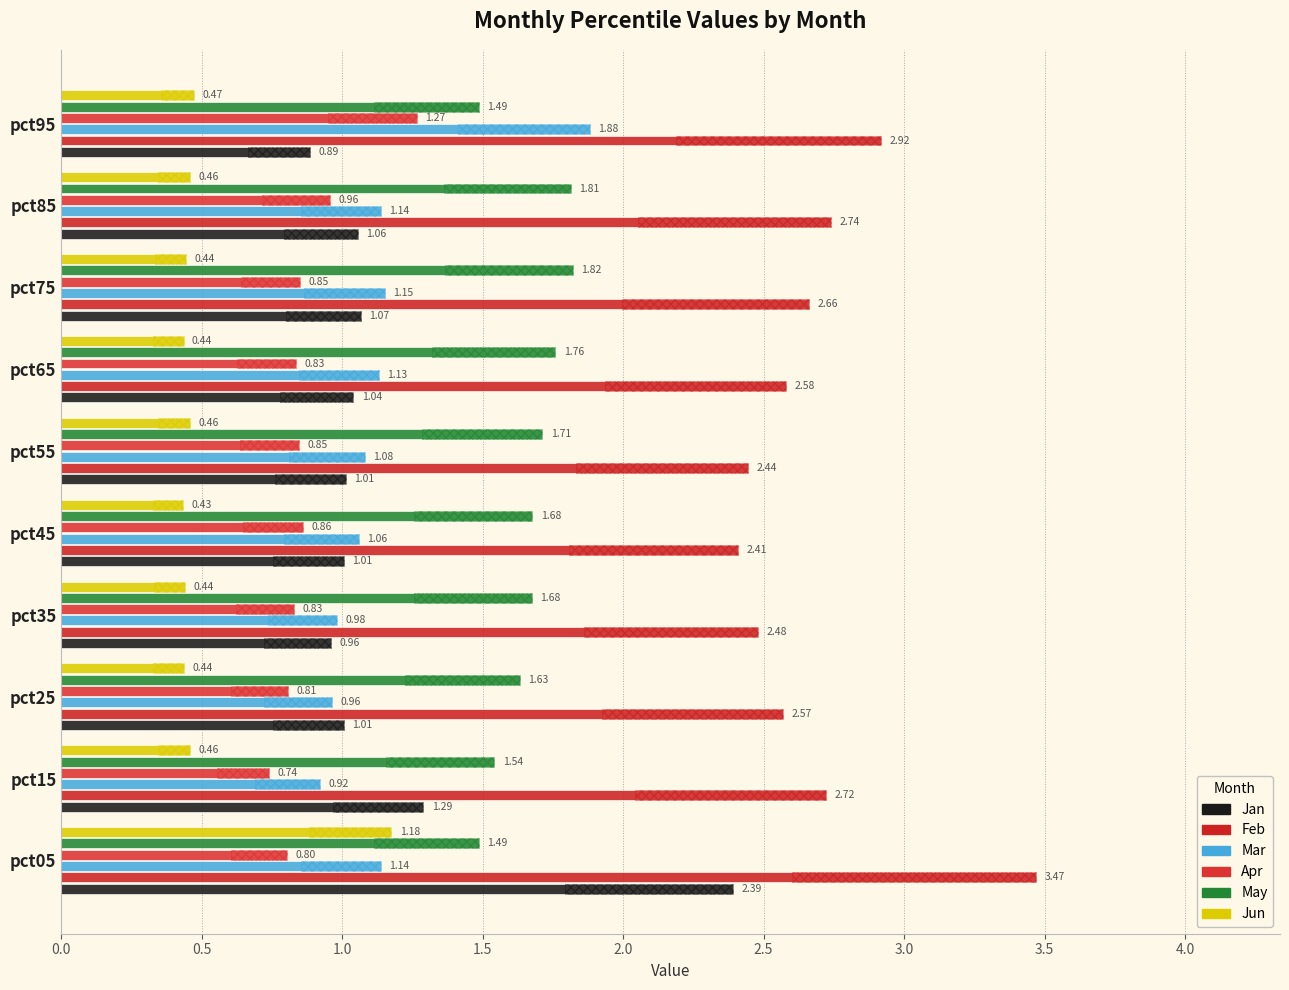

At pct85, list the series in order from smallest to largest.

Jun, Apr, Jan, Mar, May, Feb